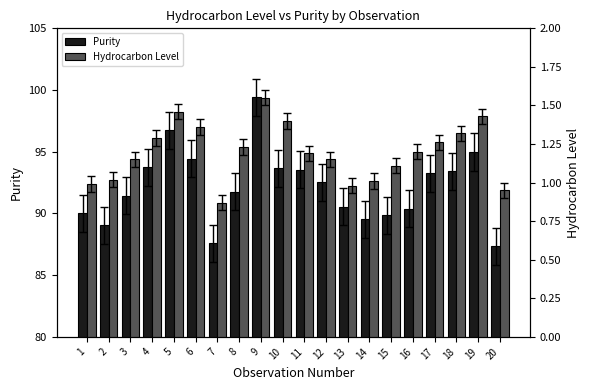

What is the total value across all series at 18?

94.7